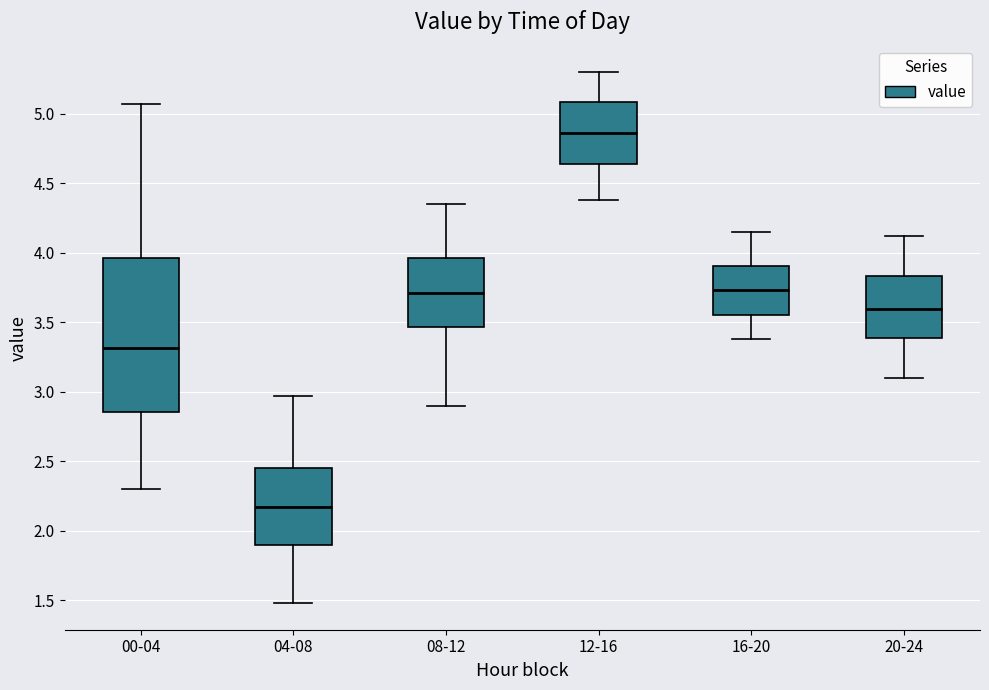

Reading left to right, read every box against the y-axis: the position of its median line, the range the box covers, and the ends of its whiskers. The values are not printed on the chart, so give them approximately, as read against the axis.

00-04: median 3.30, box 2.85 to 3.95, whiskers 2.30 to 5.05
04-08: median 2.15, box 1.90 to 2.45, whiskers 1.50 to 2.95
08-12: median 3.70, box 3.45 to 3.95, whiskers 2.90 to 4.35
12-16: median 4.85, box 4.65 to 5.10, whiskers 4.40 to 5.30
16-20: median 3.75, box 3.55 to 3.90, whiskers 3.40 to 4.15
20-24: median 3.60, box 3.40 to 3.85, whiskers 3.10 to 4.10